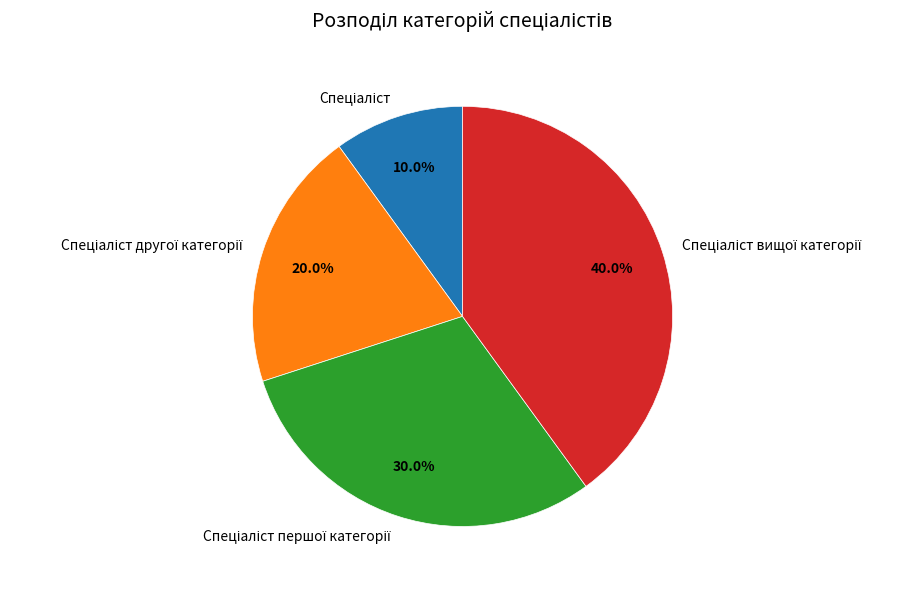

Does any single category account for the majority?

No